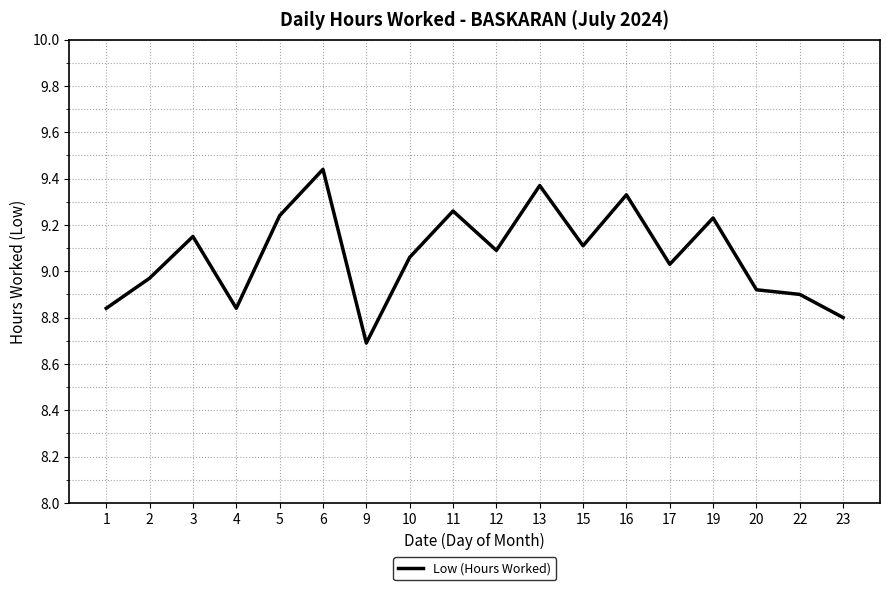

At which category does the chart reach its minimum across all series?

9